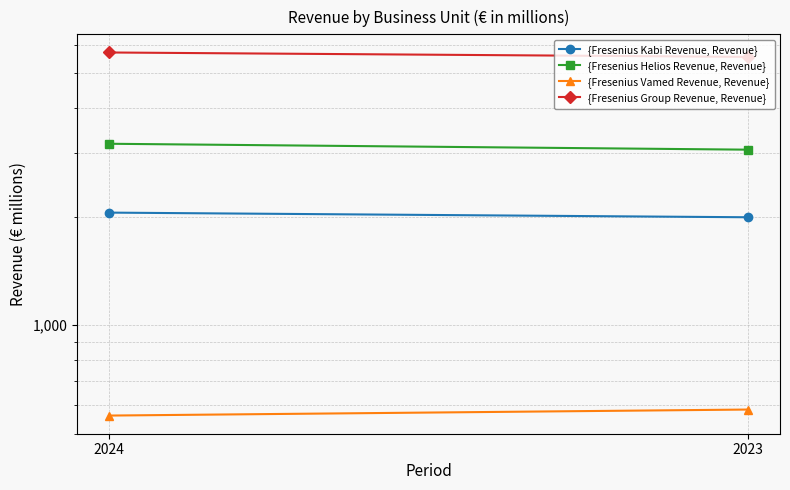

What is the total value across all series at 2024?

11500